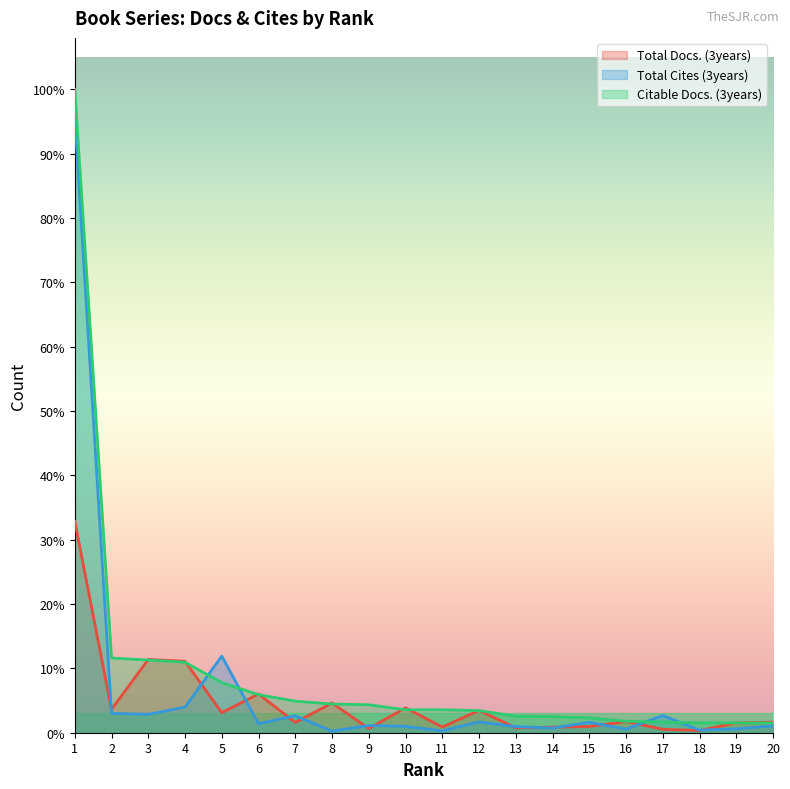

At which category is the sum across all series the highest?

1